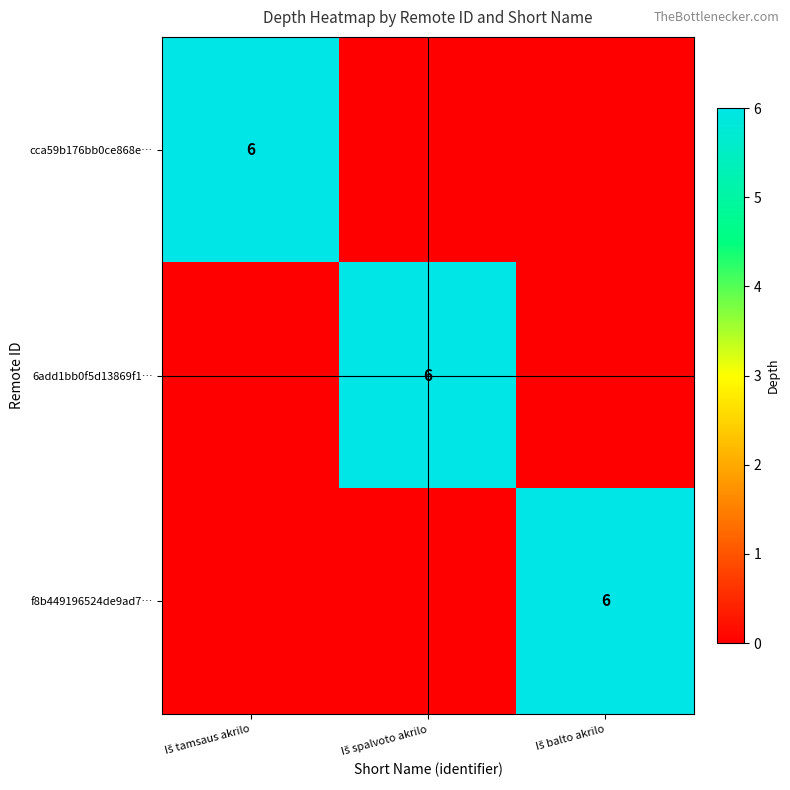

Is it true that f8b449196524de9ad7… equals 6 at Iš balto akrilo?

True